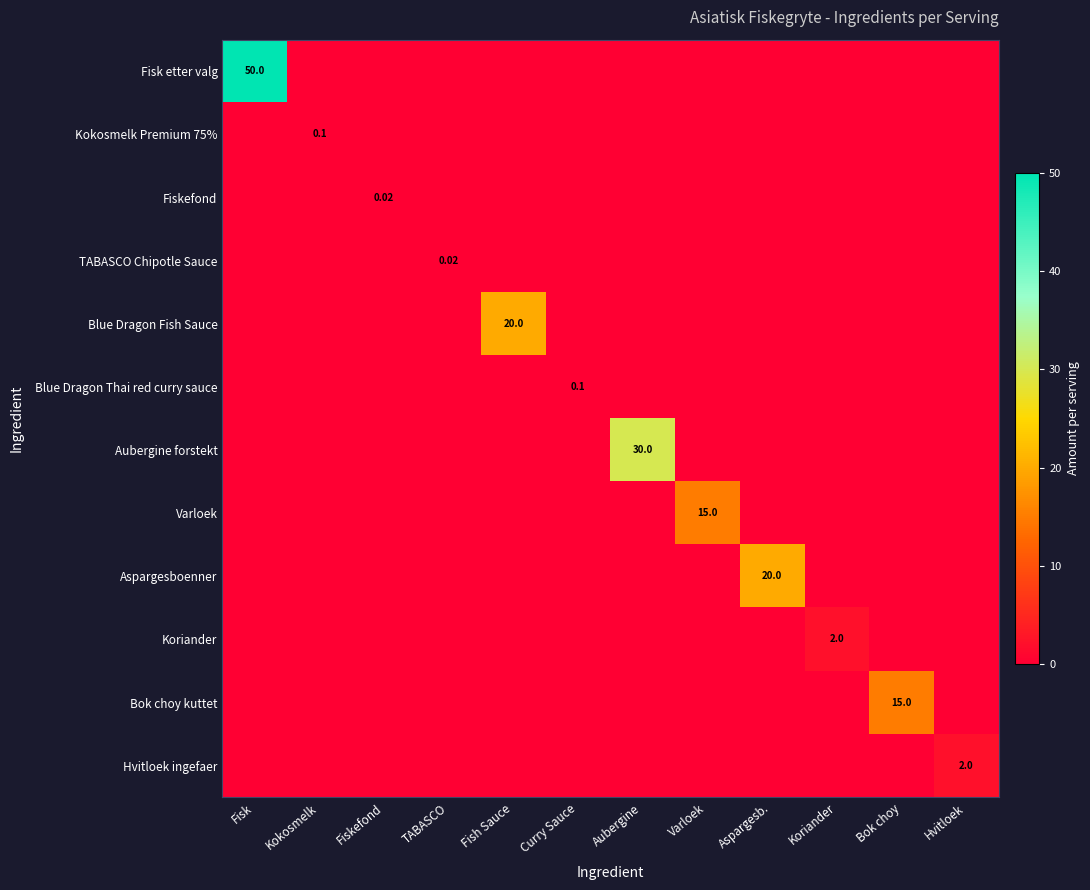

At how many categories does at least one series exceed 37?

1